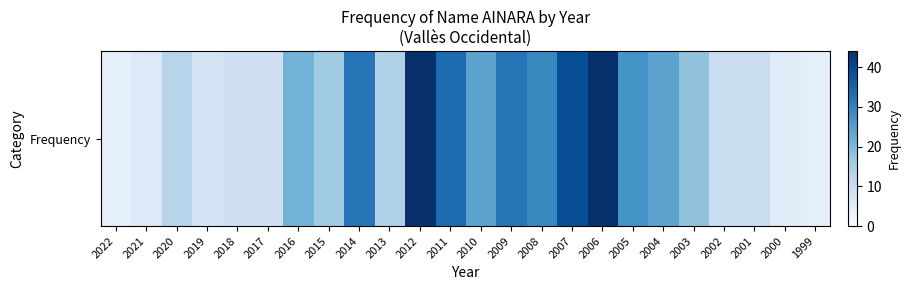

List the labels in order of value, smallest first.

2022, 1999, 2000, 2021, 2019, 2018, 2017, 2002, 2001, 2020, 2013, 2015, 2003, 2016, 2010, 2004, 2005, 2008, 2014, 2009, 2011, 2007, 2012, 2006